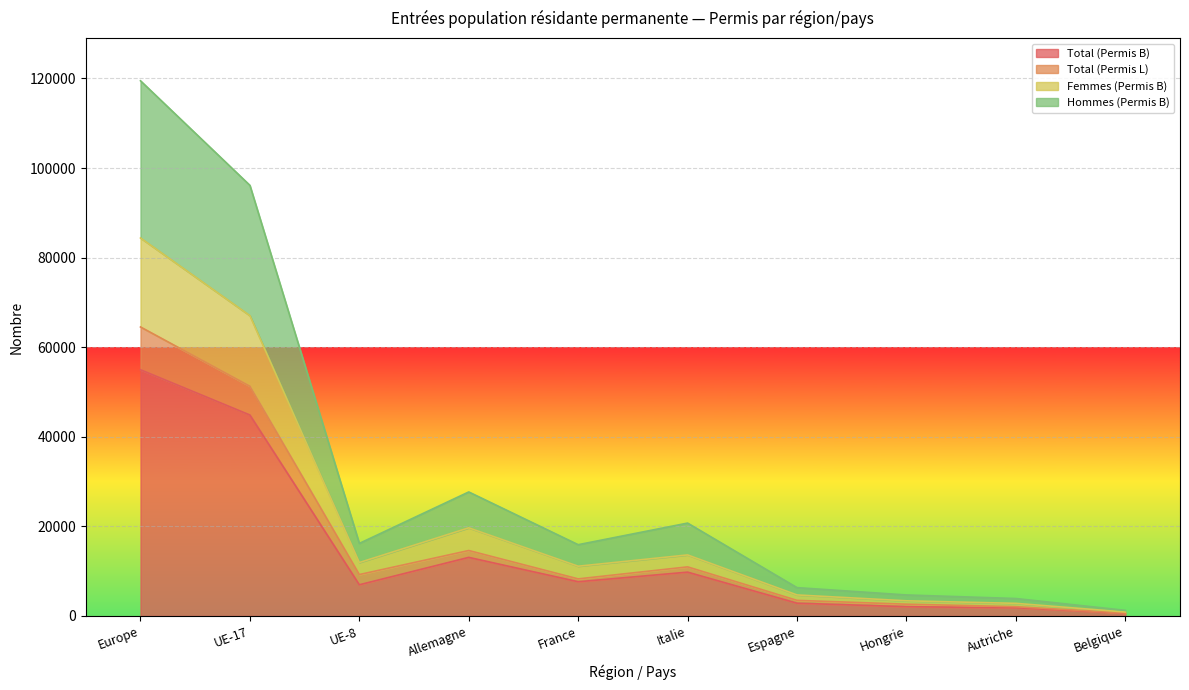

Between Europe and UE-17, which series saw the biggest shift?

Hommes (Permis B)